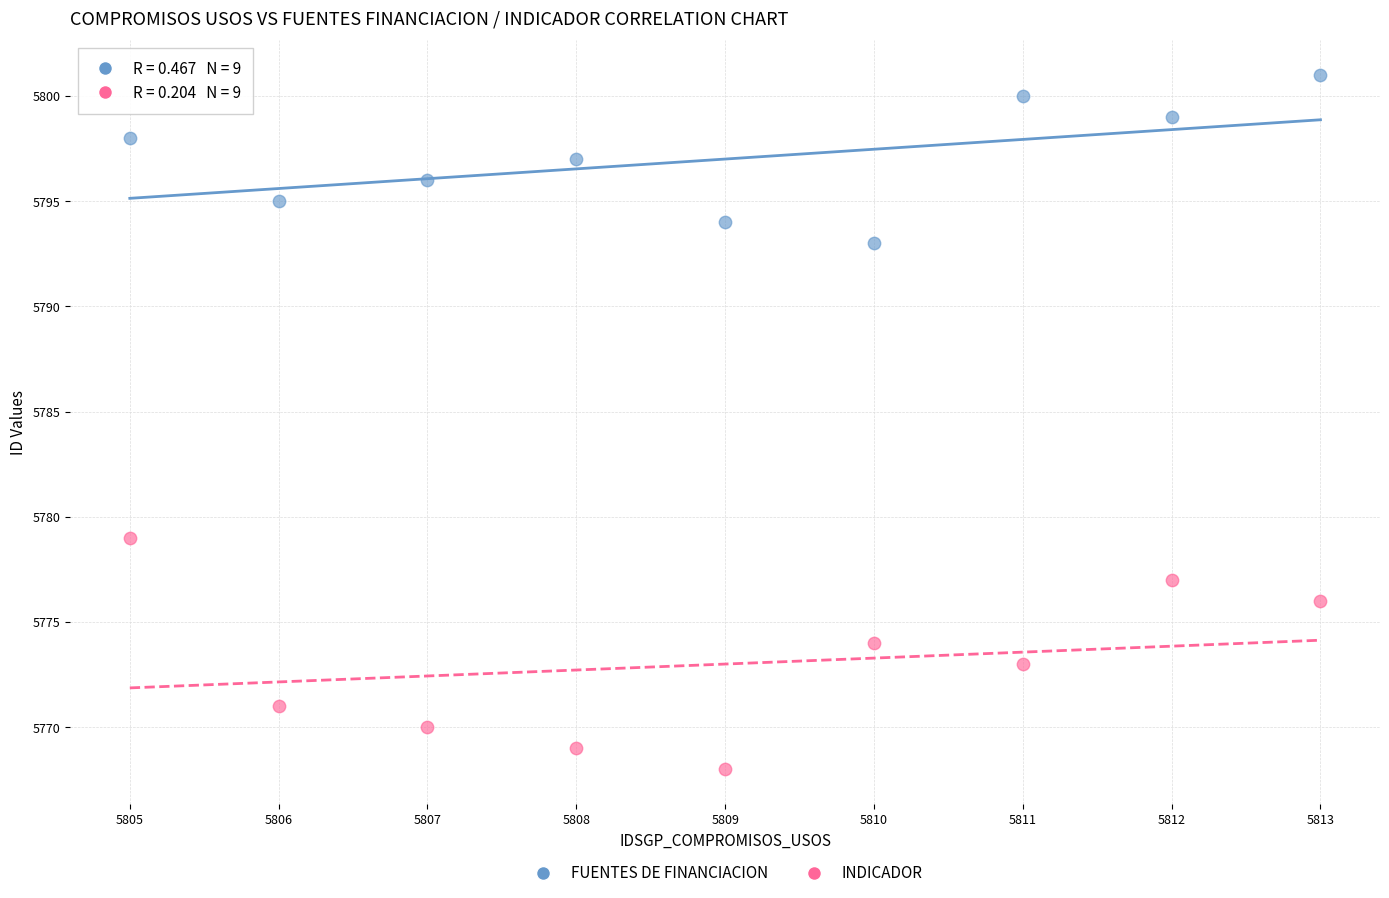

Across all data points, what is the range of X values (max minus min)?

8